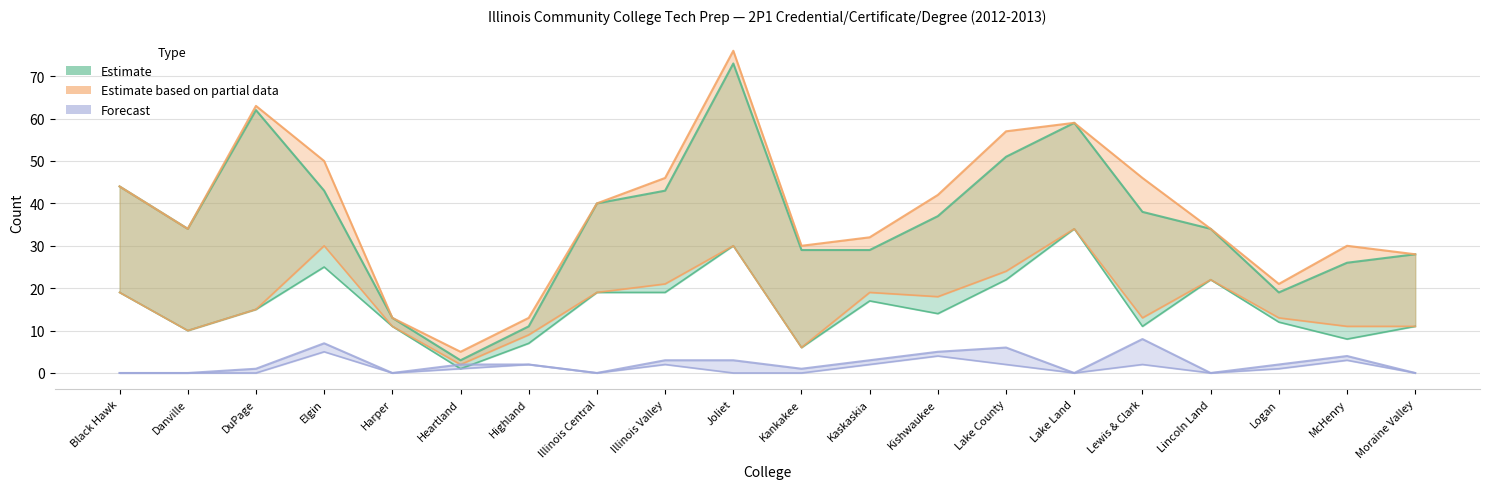

The value of Estimate based on partial data at Elgin is 50. True or false?

True